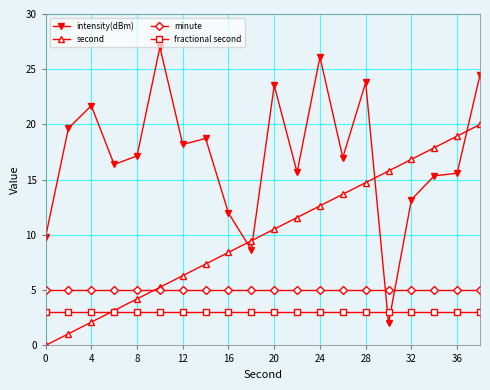

Rank the series by their maximum value, from lowest to highest.

fractional second, minute, second, intensity(dBm)